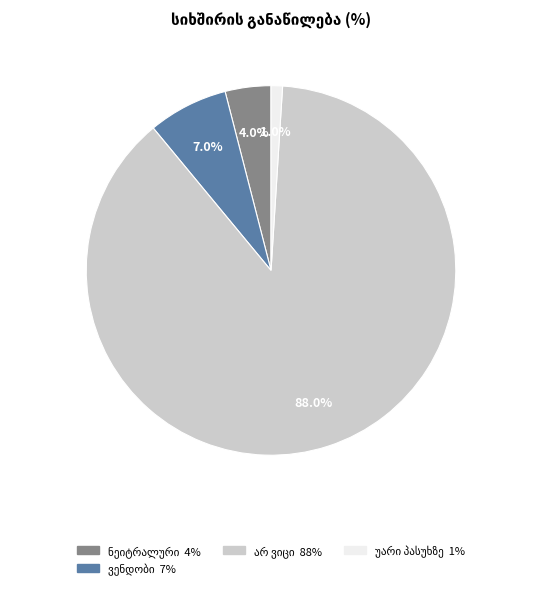

Count the number of slices in the pie.

4